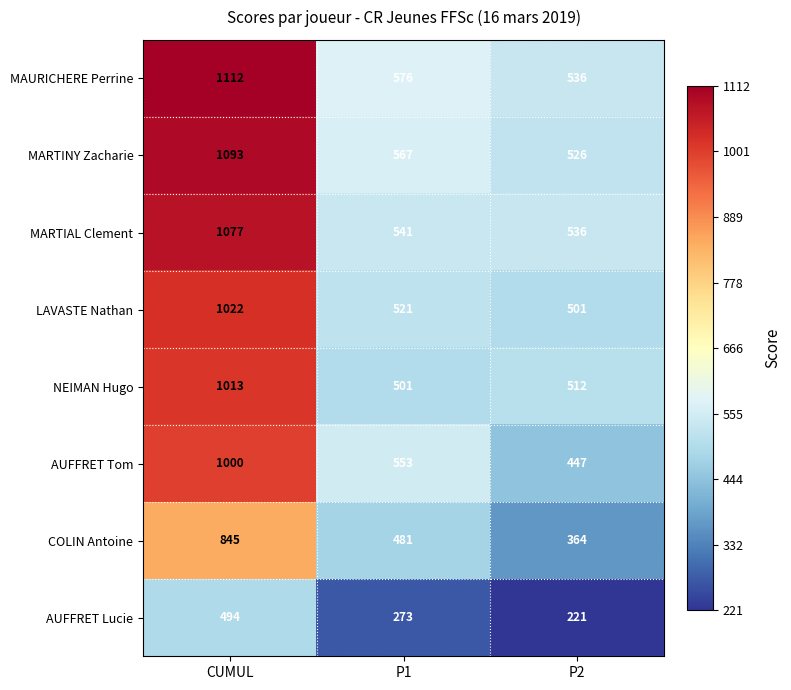

What is the greatest value displayed?

1112